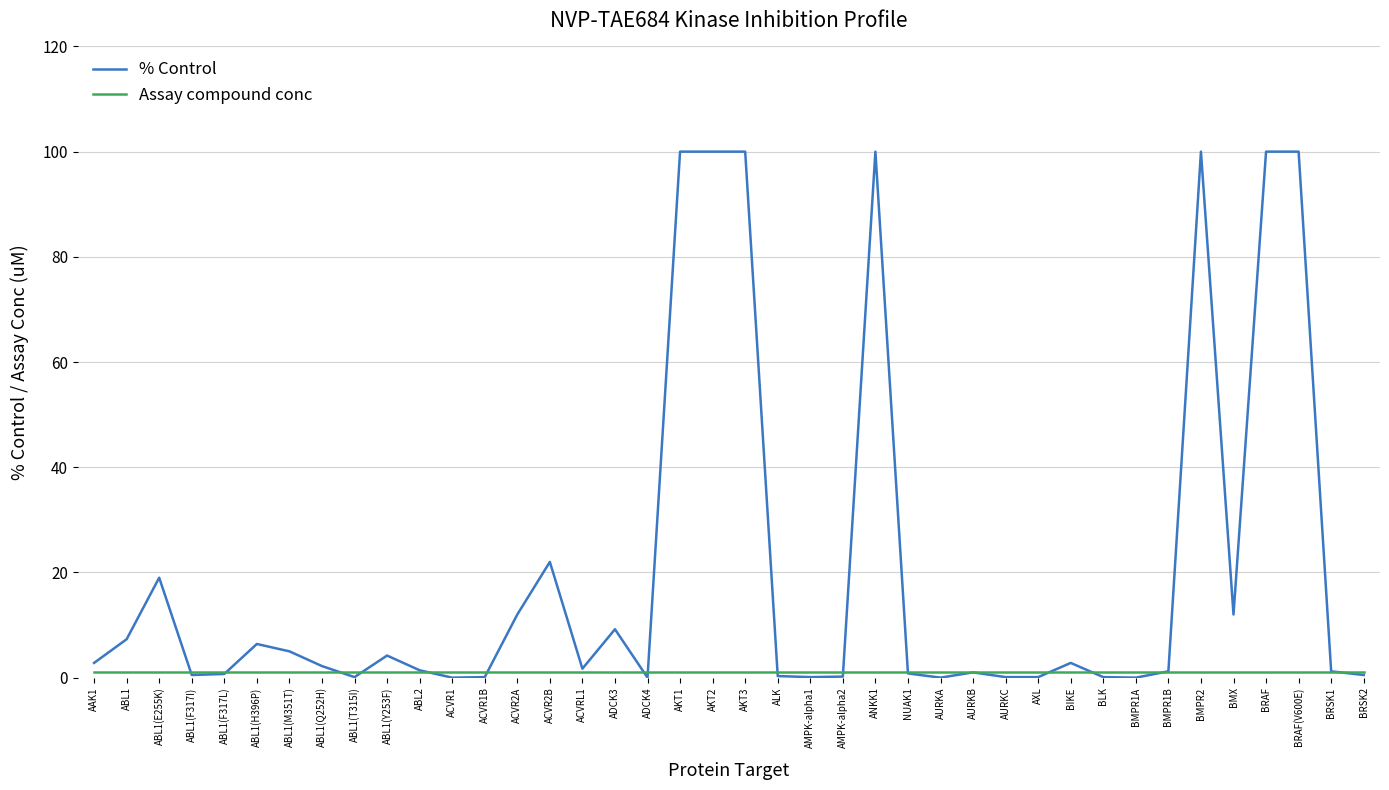

Is it true that % Control equals 22.6 at AKT1?

False